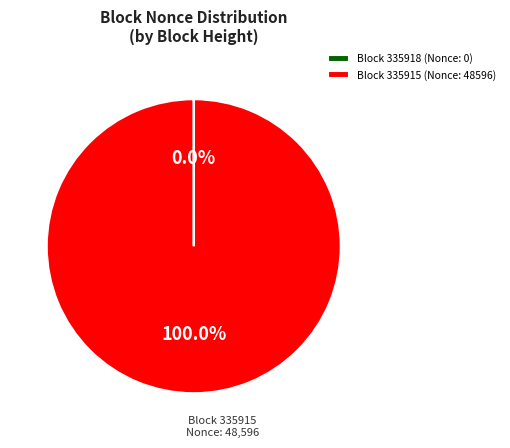

Which slice is the largest?

Block 335915 (Nonce: 48596)